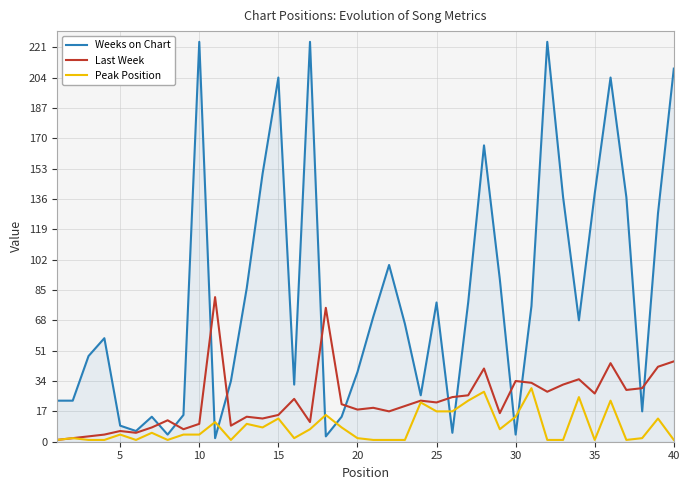

Is it true that Last Week equals 12 at 40?

False